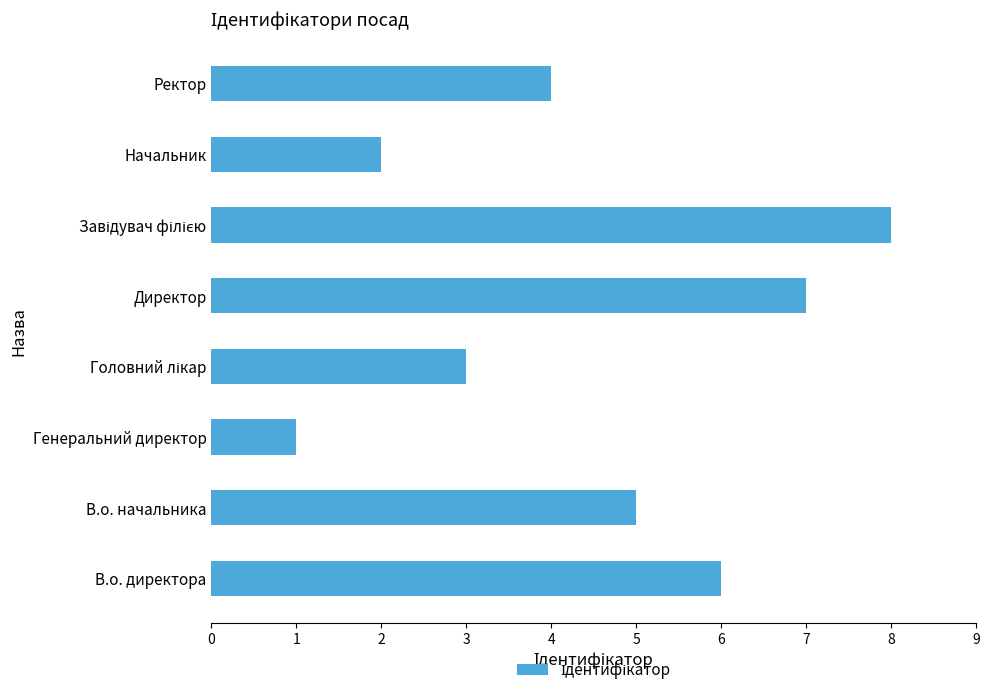

What is the approximate value at Директор?

7